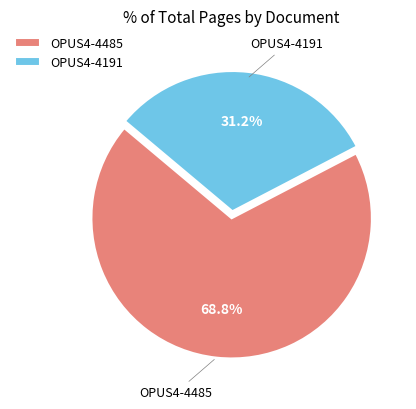

Does OPUS4-4191 account for over 50% of the chart?

No